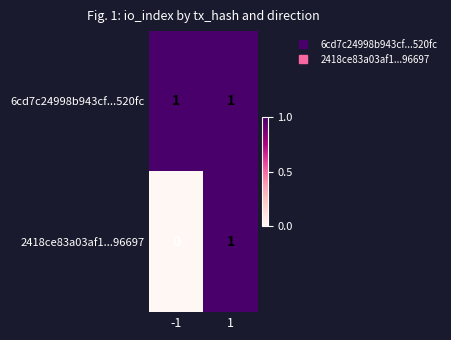

List the series in order of their overall mean, lowest first.

2418ce83a03af1...96697, 6cd7c24998b943cf...520fc